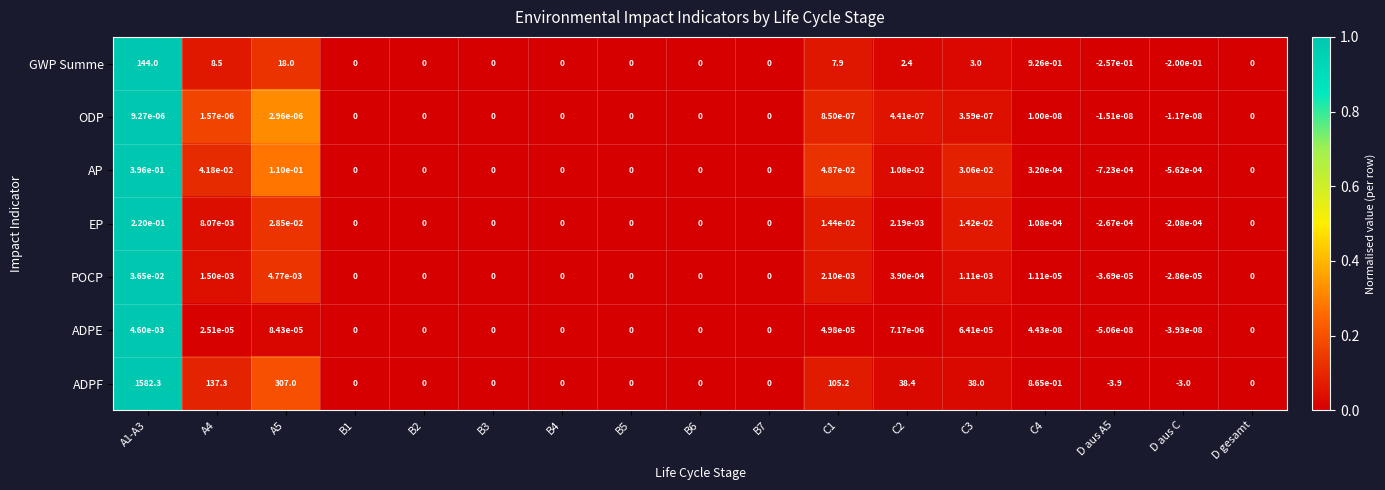

True or false: POCP has a value of 0.0 at B3.

True